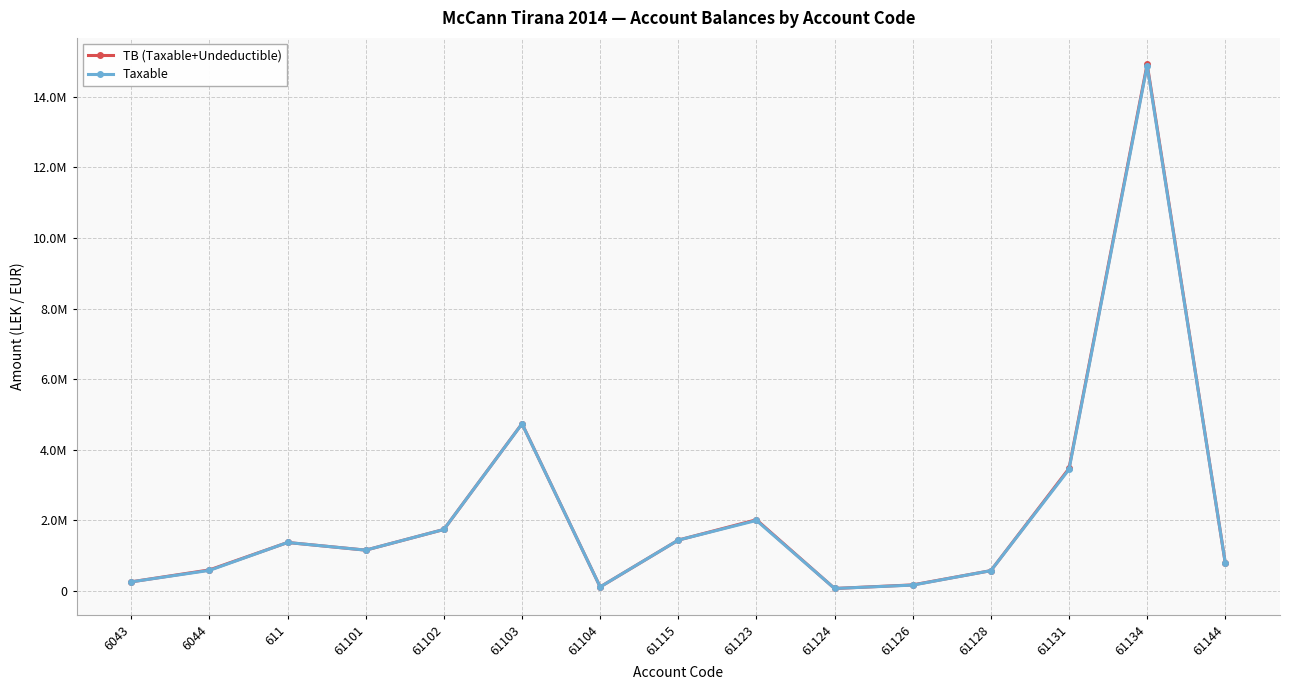

At which label is Taxable closest to 7474836?

61103